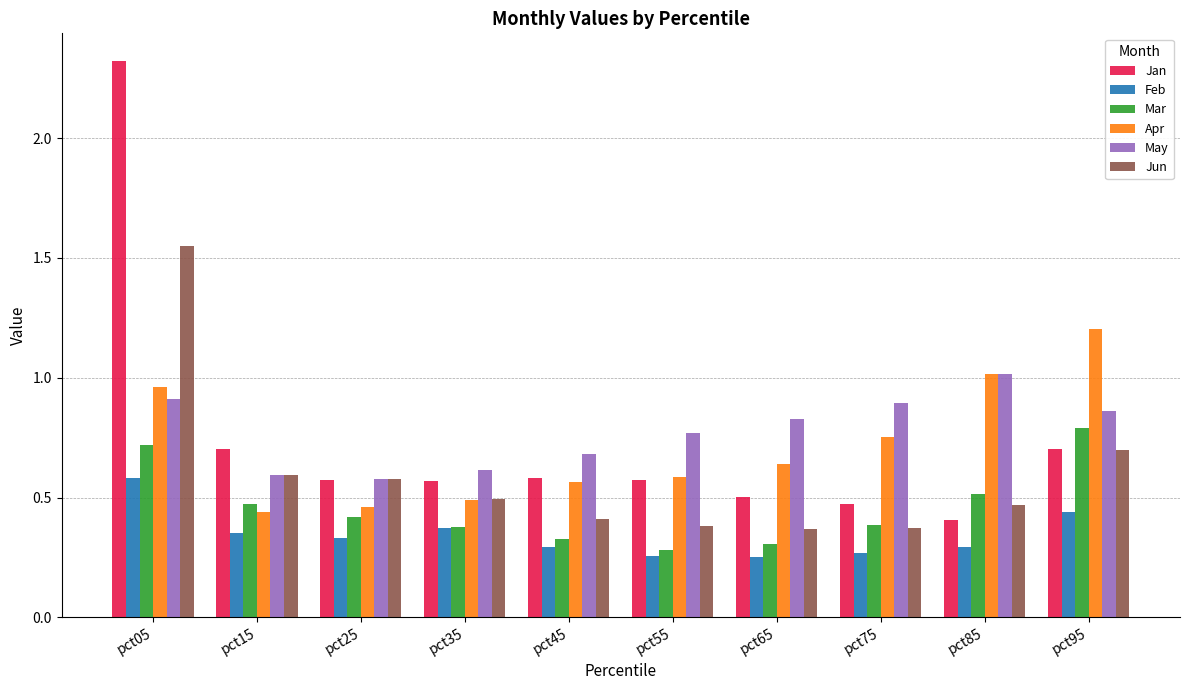

Are the bars horizontal?

No